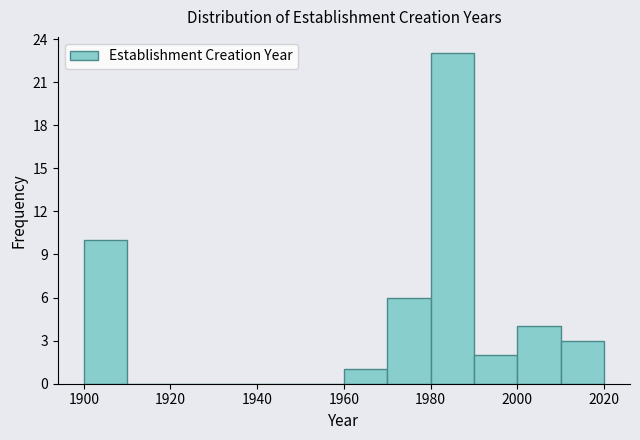

Reading left to right, list every bar in this chart as the range it spans on the x-axis followed by its height. The values are not printed on the chart, so give them approximately, as read against the axis.

1900 to 1910: 10
1910 to 1920: 0
1920 to 1930: 0
1930 to 1940: 0
1940 to 1950: 0
1950 to 1960: 0
1960 to 1970: 1
1970 to 1980: 6
1980 to 1990: 23
1990 to 2000: 2
2000 to 2010: 4
2010 to 2020: 3